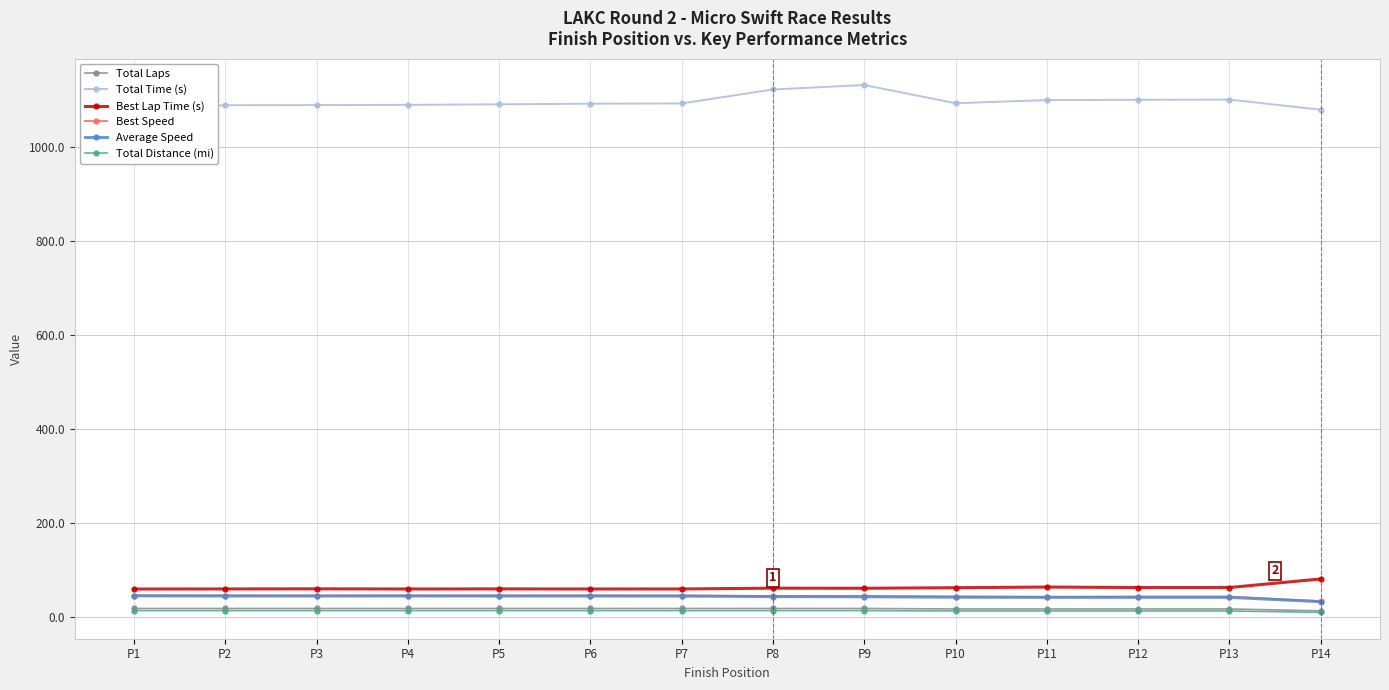

Which series has the largest range (max minus min)?

Total Time (s)